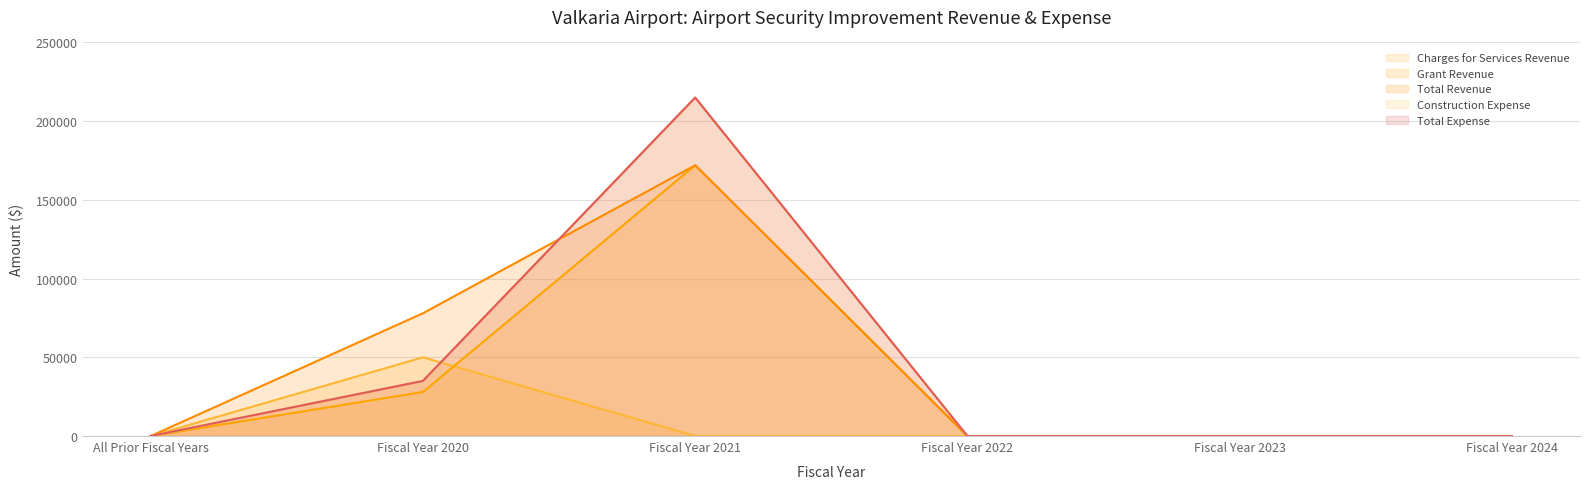

At which label does Total Expense reach its minimum?

All Prior Fiscal Years